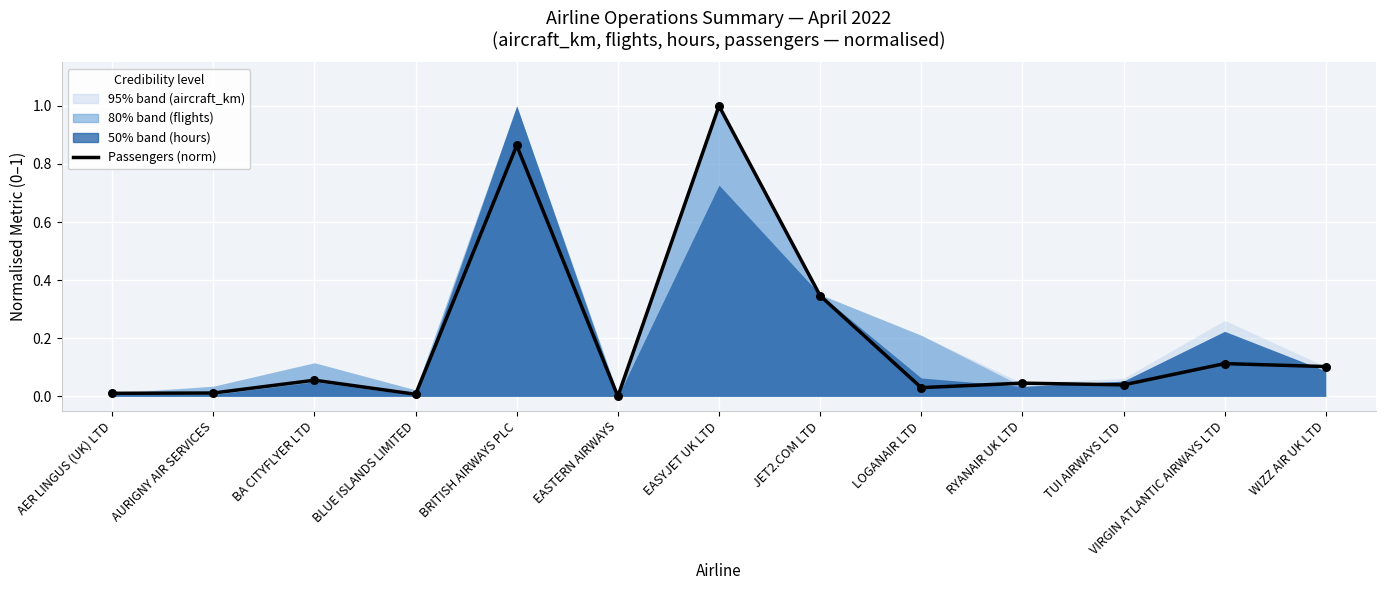

Which has a higher value, BRITISH AIRWAYS PLC or BA CITYFLYER LTD?

BRITISH AIRWAYS PLC